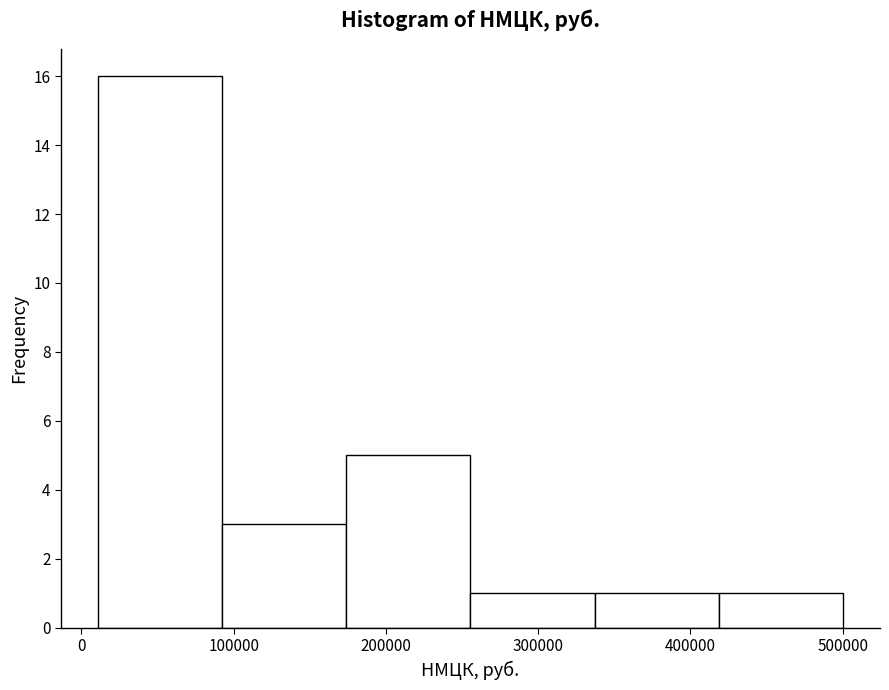

Reading left to right, list every bar in this chart as the range it spans on the x-axis followed by its height. Neither the bar edges nor the heights are printed on the chart, so give them approximately, as read against the axes.

10000 to 90000: 16
90000 to 170000: 3
170000 to 260000: 5
260000 to 340000: 1
340000 to 420000: 1
420000 to 500000: 1